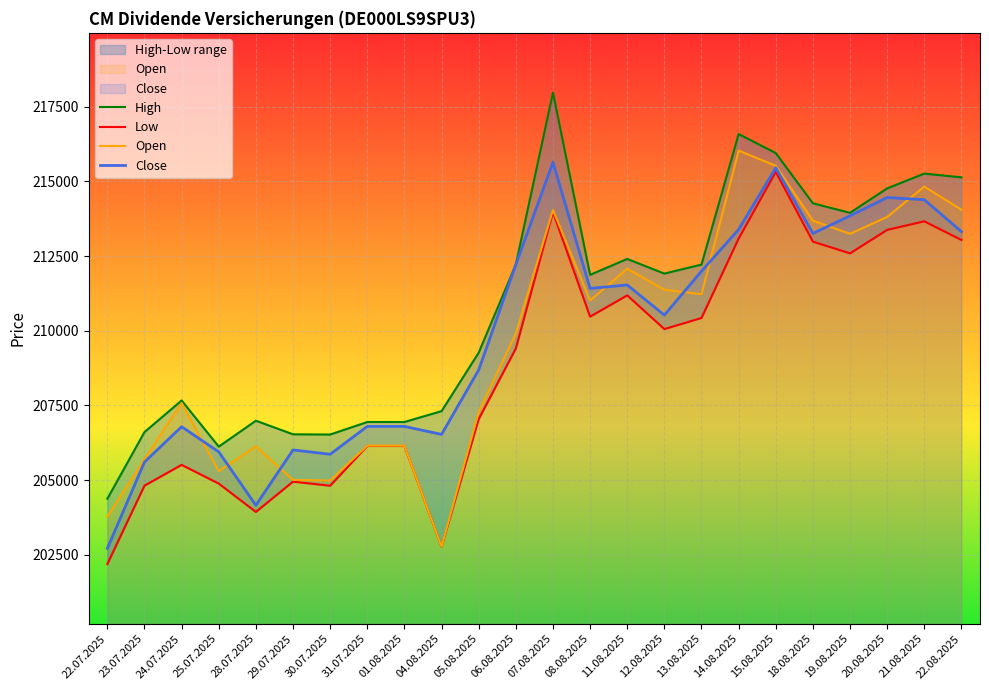

At which category is the sum across all series the highest?

15.08.2025